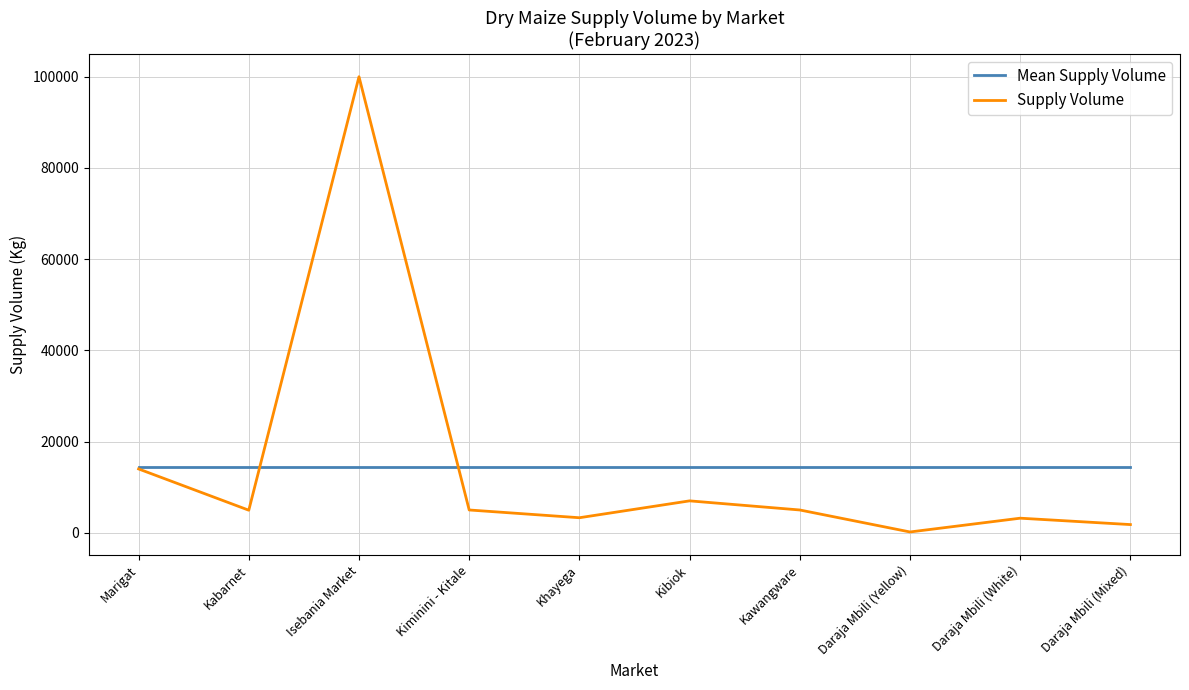

Which series has the largest range (max minus min)?

Supply Volume